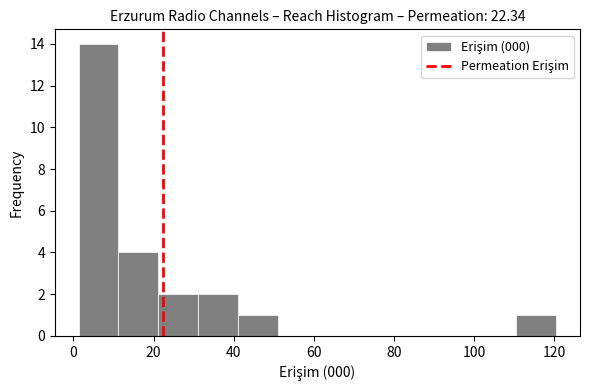

Reading left to right, transcribe this chart: for each bar, give the range it covers on the x-axis and its height. Neither the bar edges nor the heights are printed on the chart, so give them approximately, as read against the axes.

2 to 12: 14
12 to 22: 4
22 to 32: 2
32 to 42: 2
42 to 50: 1
50 to 60: 0
60 to 70: 0
70 to 80: 0
80 to 90: 0
90 to 100: 0
100 to 110: 0
110 to 120: 1